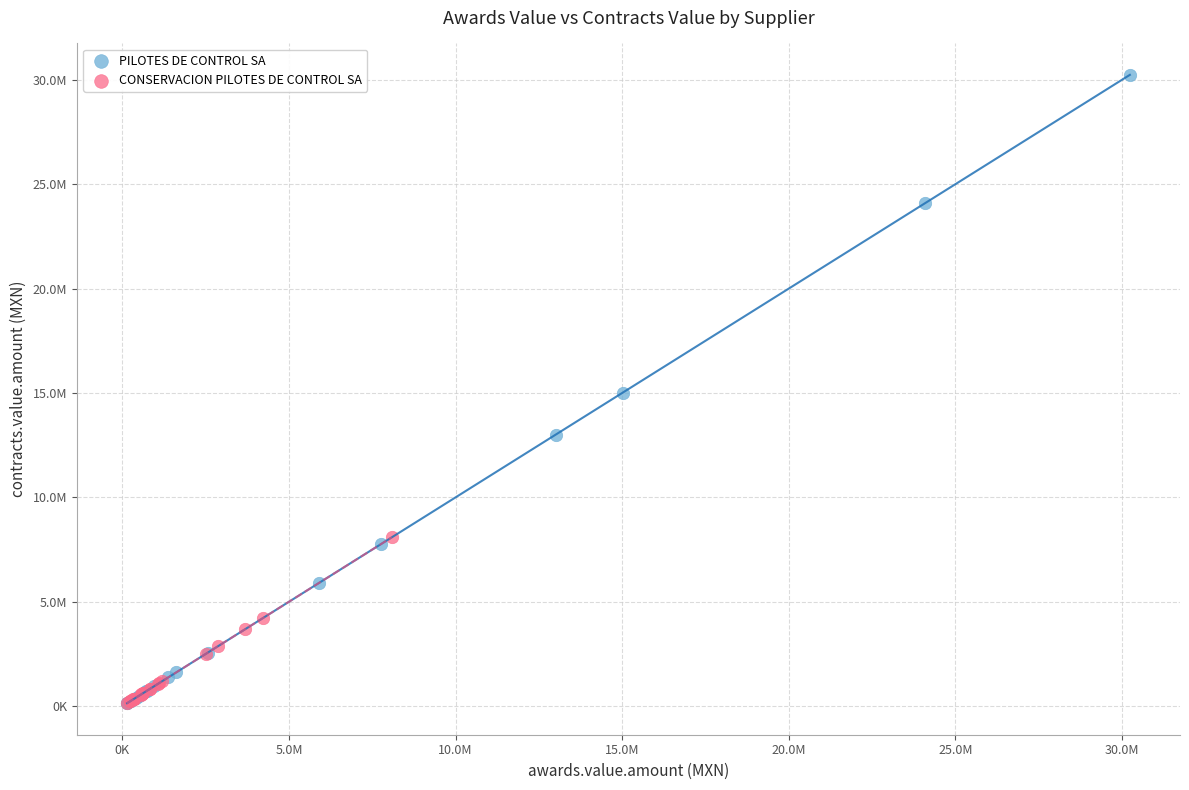

What are all the series names shown in the legend?

PILOTES DE CONTROL SA, CONSERVACION PILOTES DE CONTROL SA